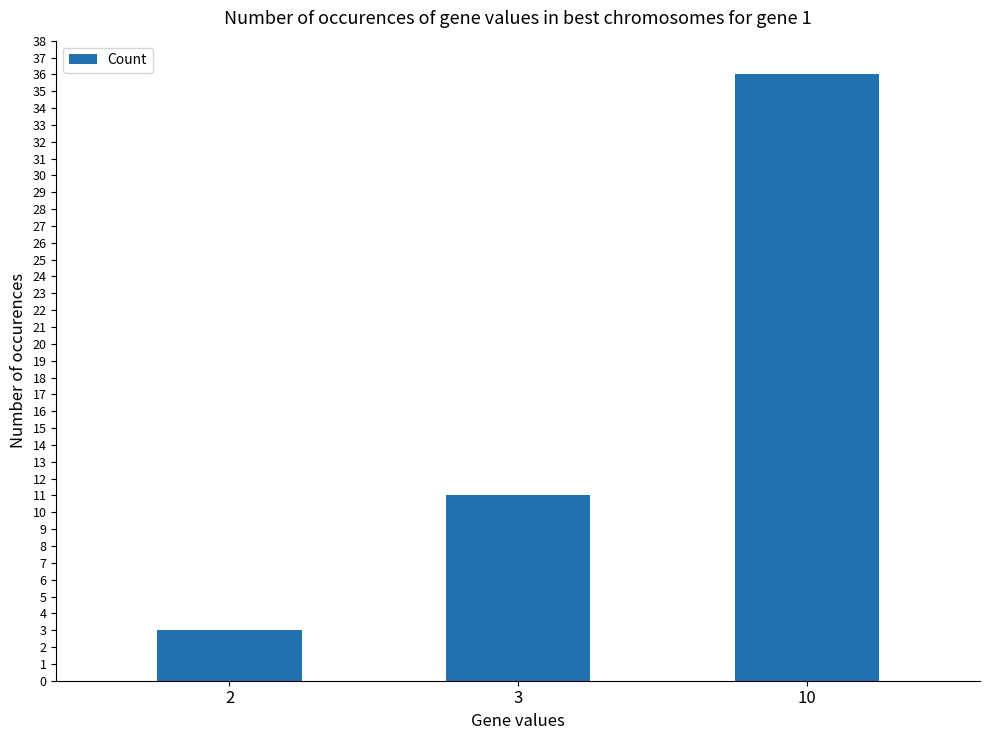

How many bars are there in total?

3